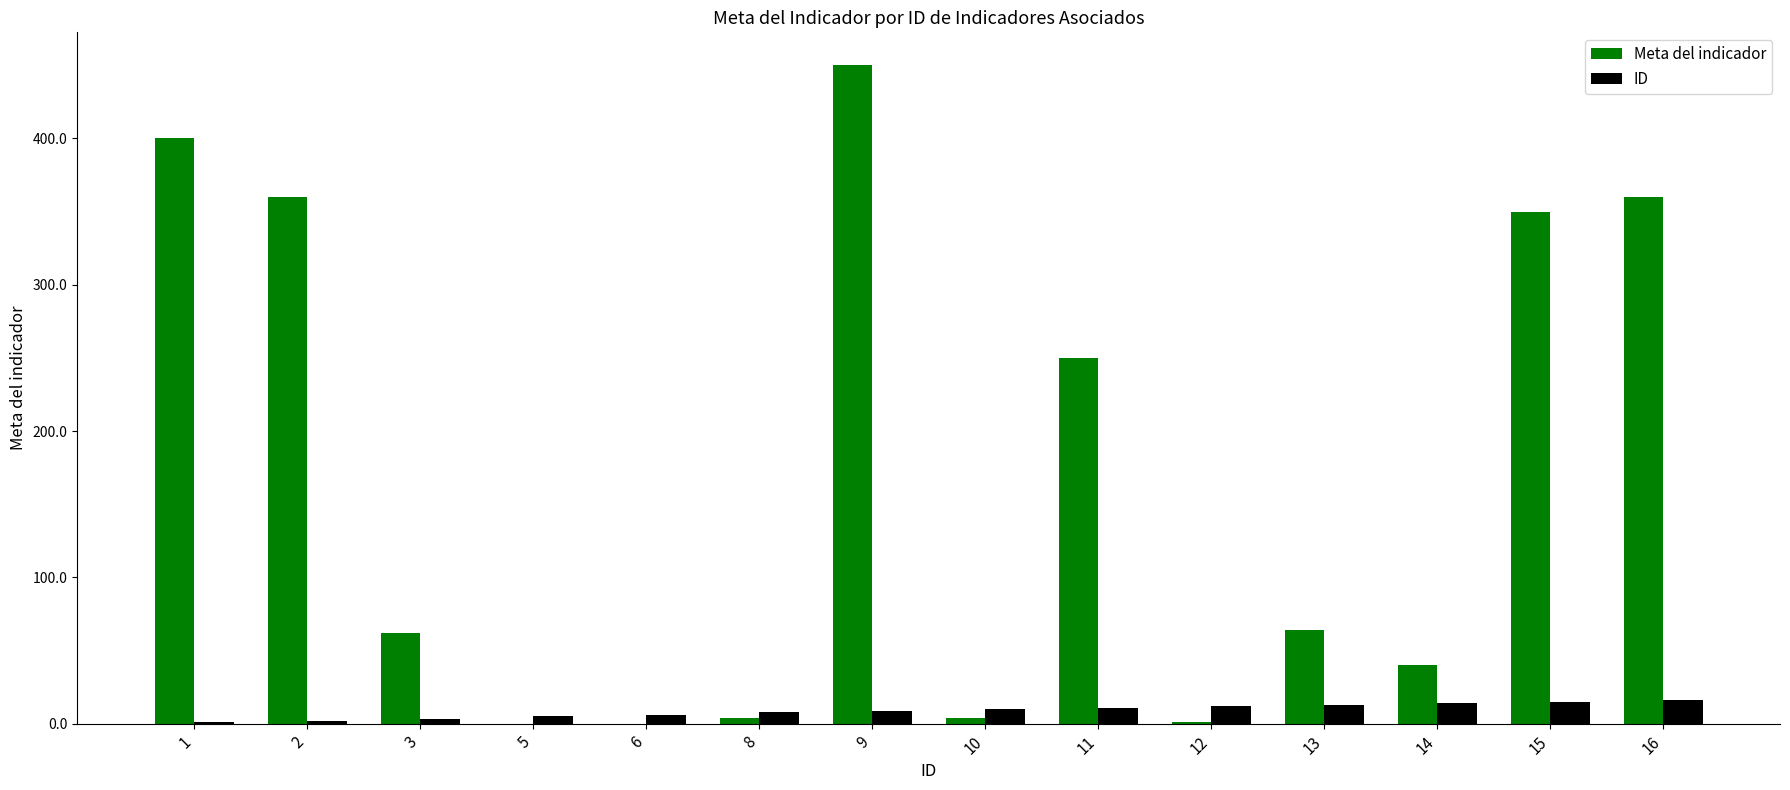

The value of Meta del indicador at 6 is 148. True or false?

False